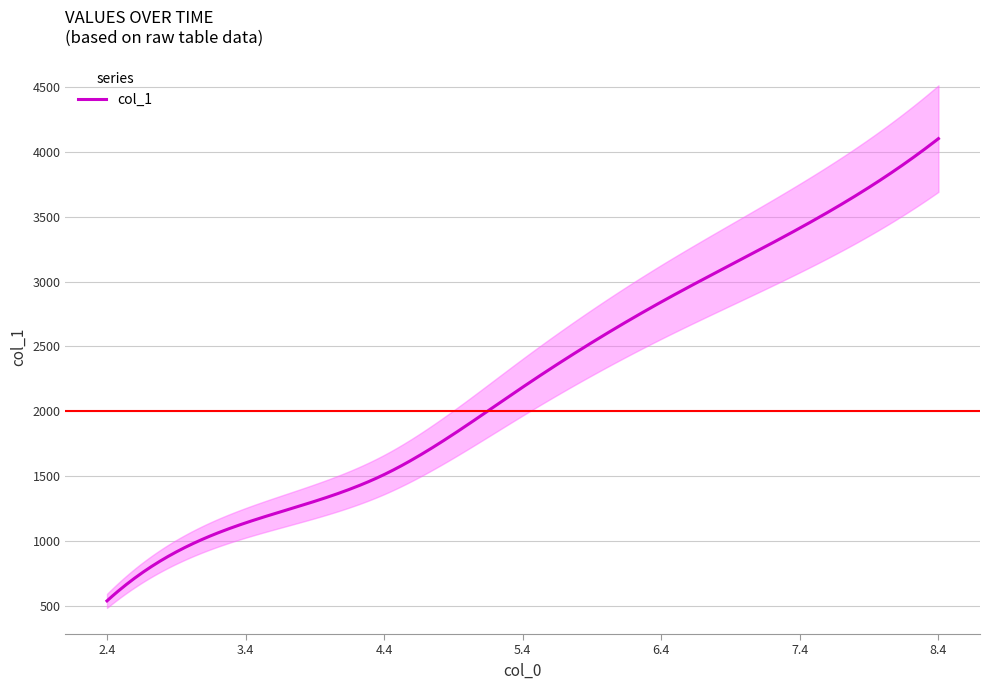

What is the value of the 1st point from the left?

540.5